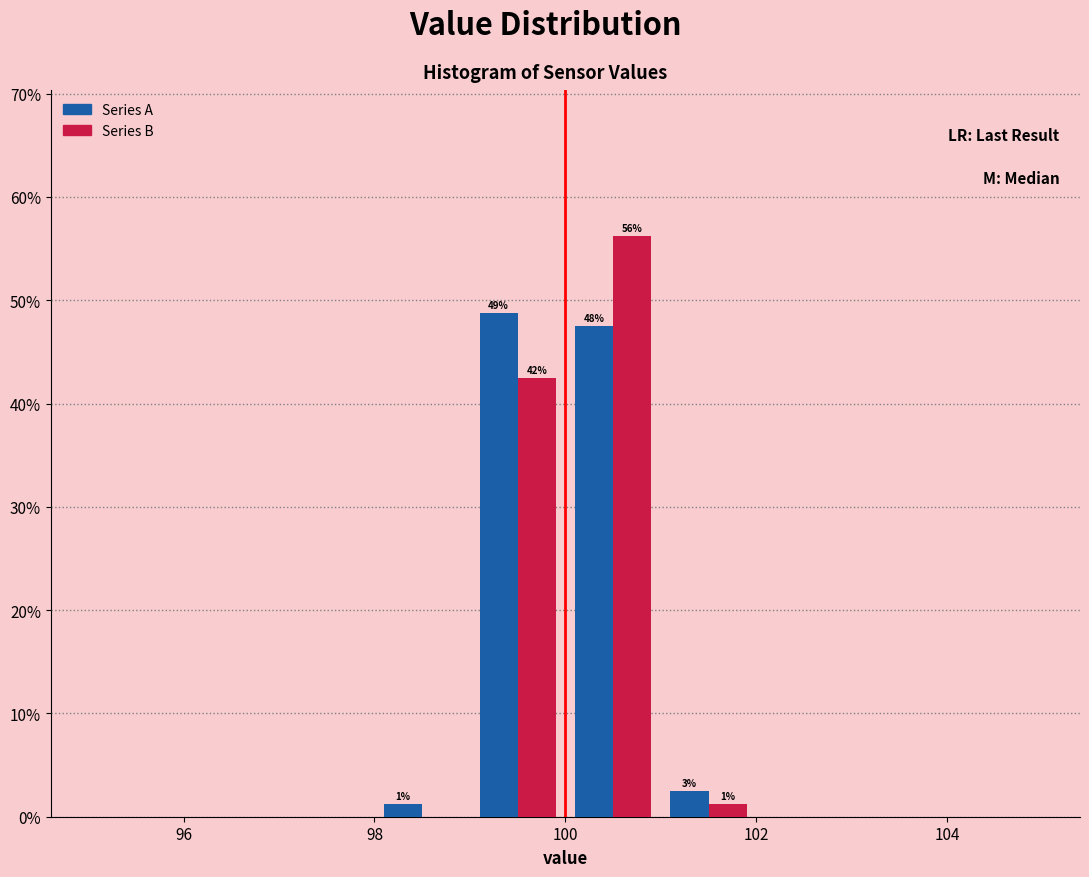

In the Series B series, which range on the x-axis has the tallest bar?

100 to 101